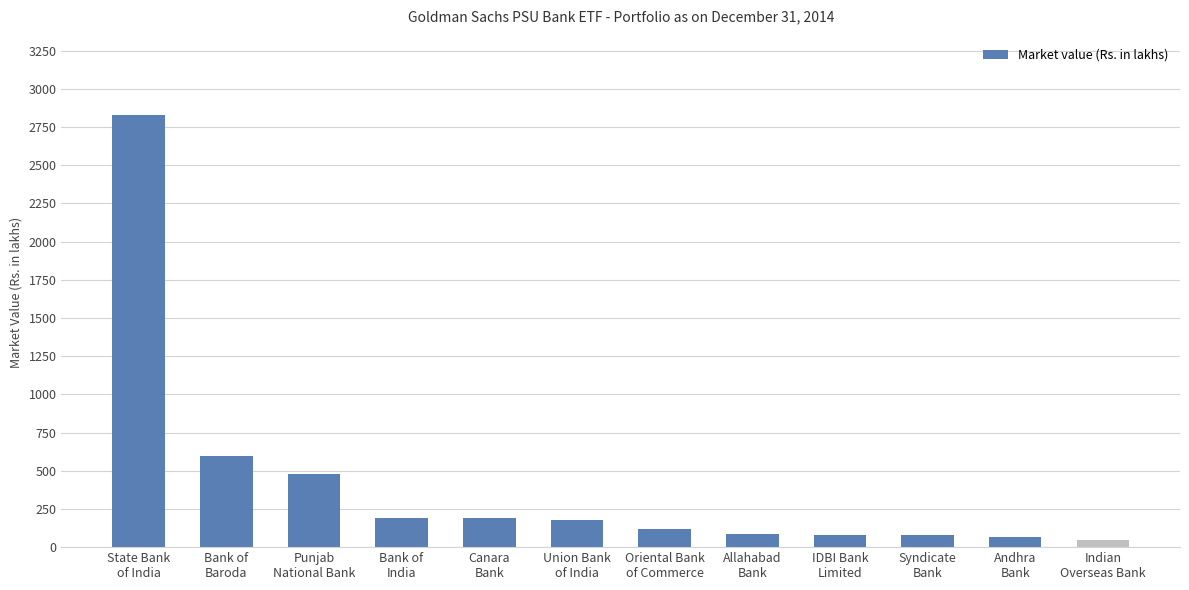

Is it true that the value at Punjab
National Bank is 478.3?

True